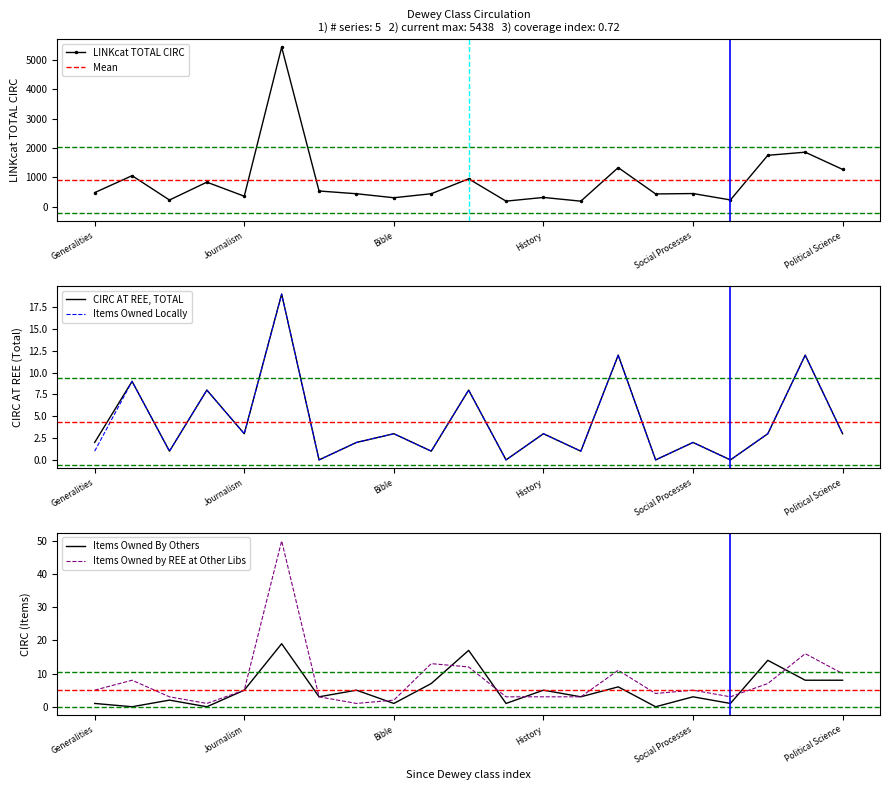

At which label does CIRC AT OTHER LIBS, ITEMS OWNED BY REE reach its minimum?

Encyclopedias